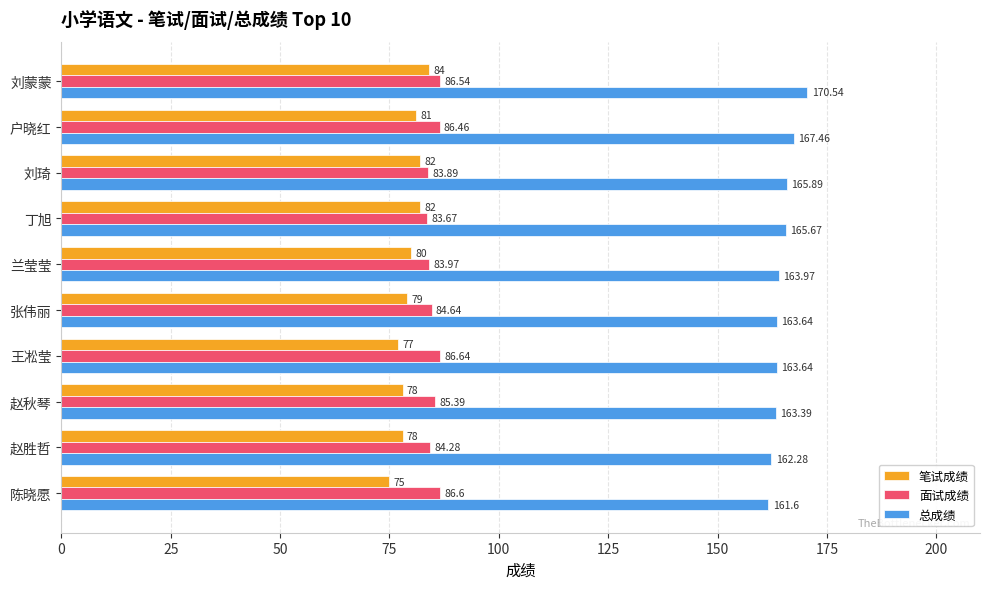

What is the sum of the 面试成绩 values at 刘琦 and 张伟丽?

168.5